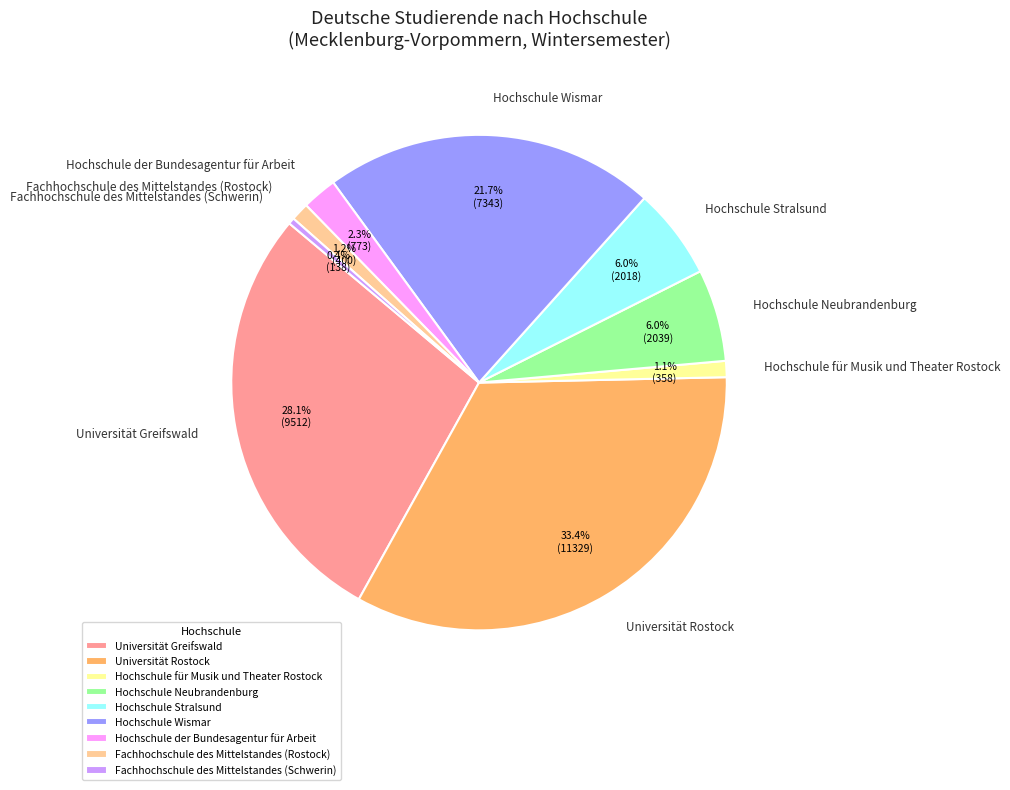

True or false: Universität Greifswald accounts for 28% of the total.

True